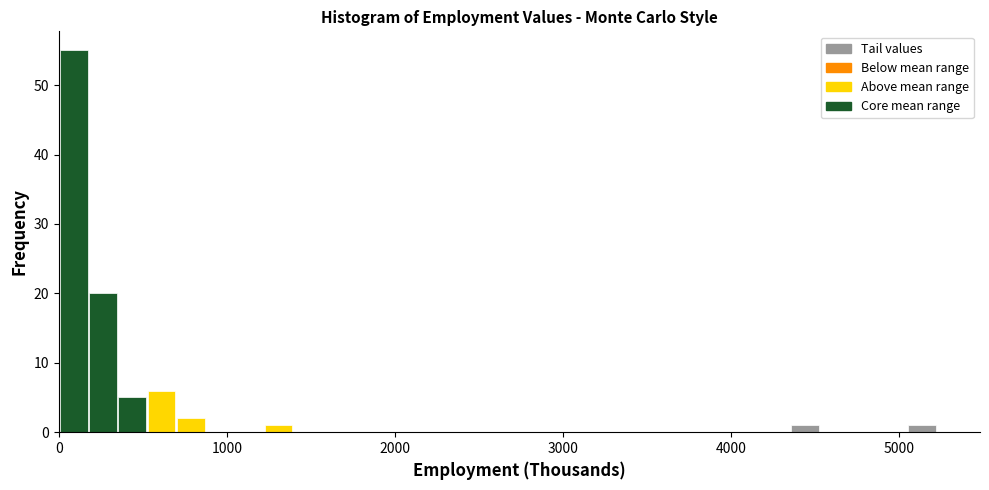

Around what value on the x-axis is the tallest bar? Give the approximate position of its centre, as read against the axis.

100